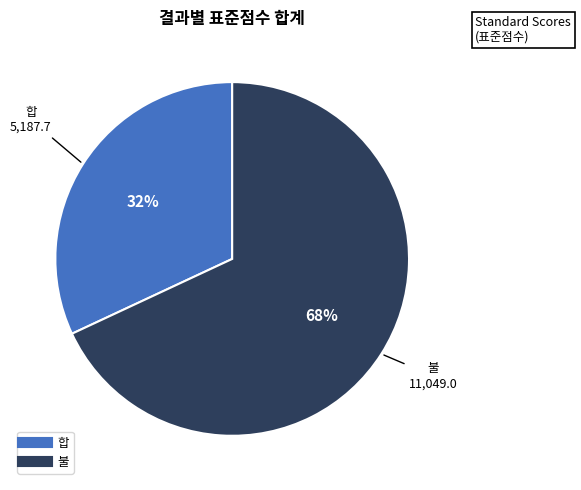

To the nearest percent, what percentage of the pie is 불?

68%